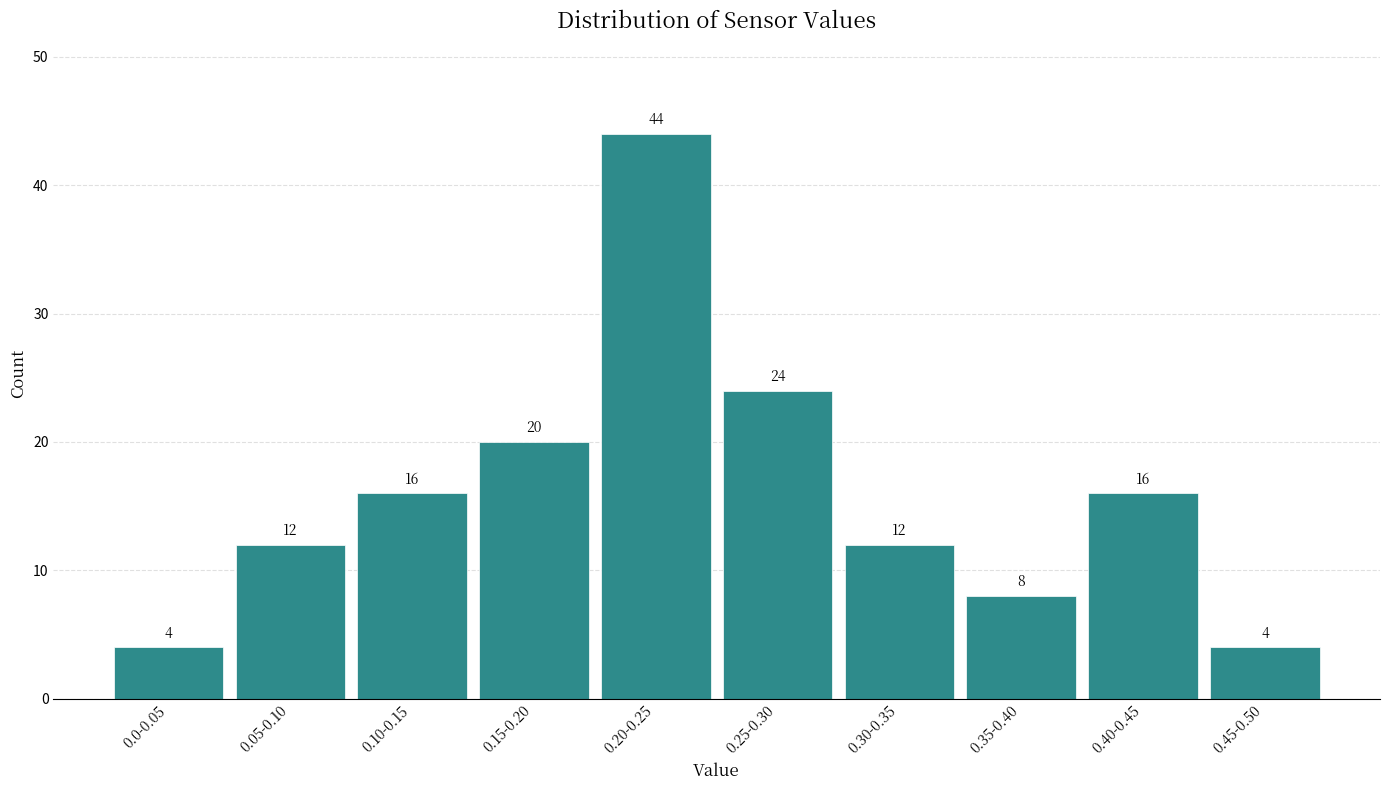

Reading left to right, list all the values displayed in this chart.

0.0-0.05=4	0.05-0.10=12	0.10-0.15=16	0.15-0.20=20	0.20-0.25=44	0.25-0.30=24	0.30-0.35=12	0.35-0.40=8	0.40-0.45=16	0.45-0.50=4